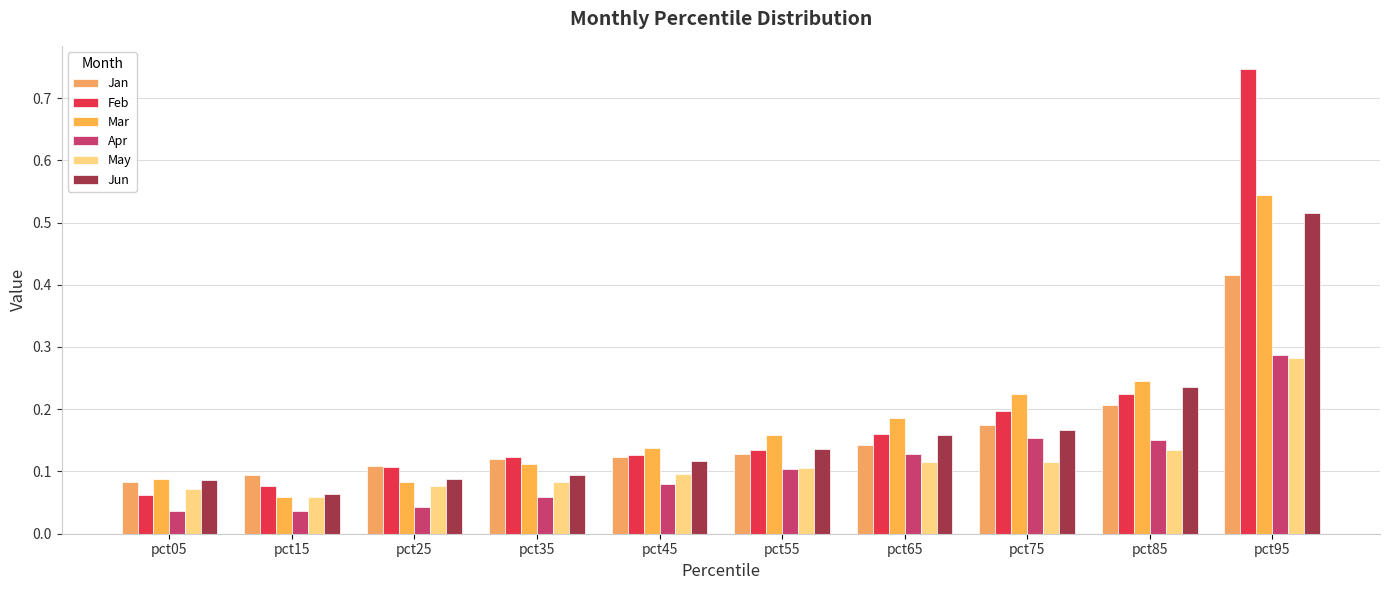

Between pct25 and pct45, which series saw the biggest shift?

Mar